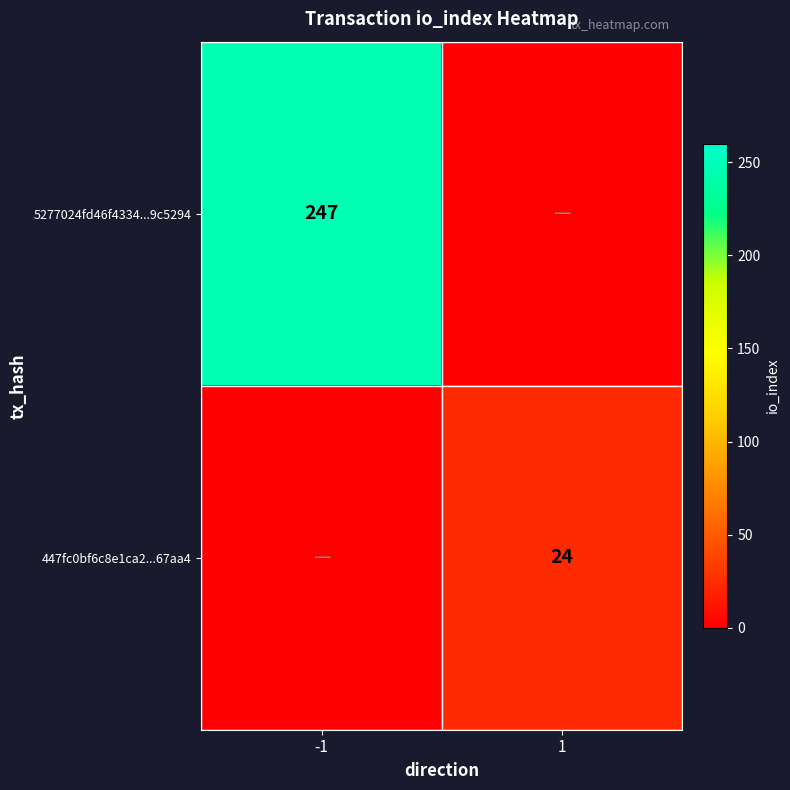

True or false: 447fc0bf6c8e1ca2...67aa4 has a value of 33 at 1.

False